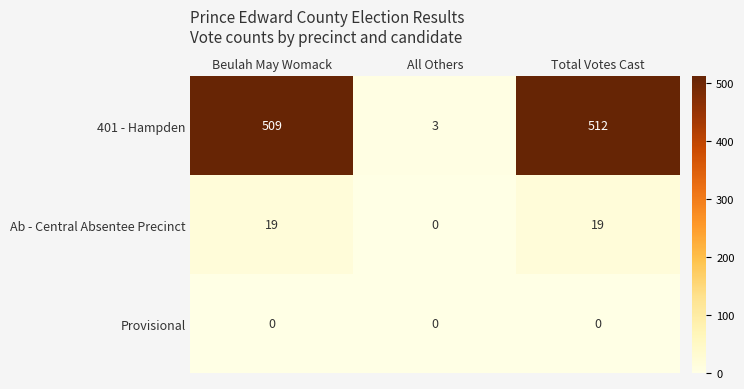

Between All Others and Total Votes Cast, which series saw the biggest shift?

401 - Hampden